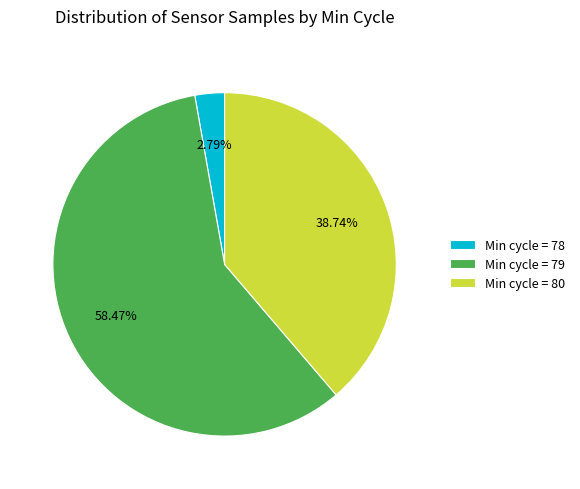

Count the number of slices in the pie.

3